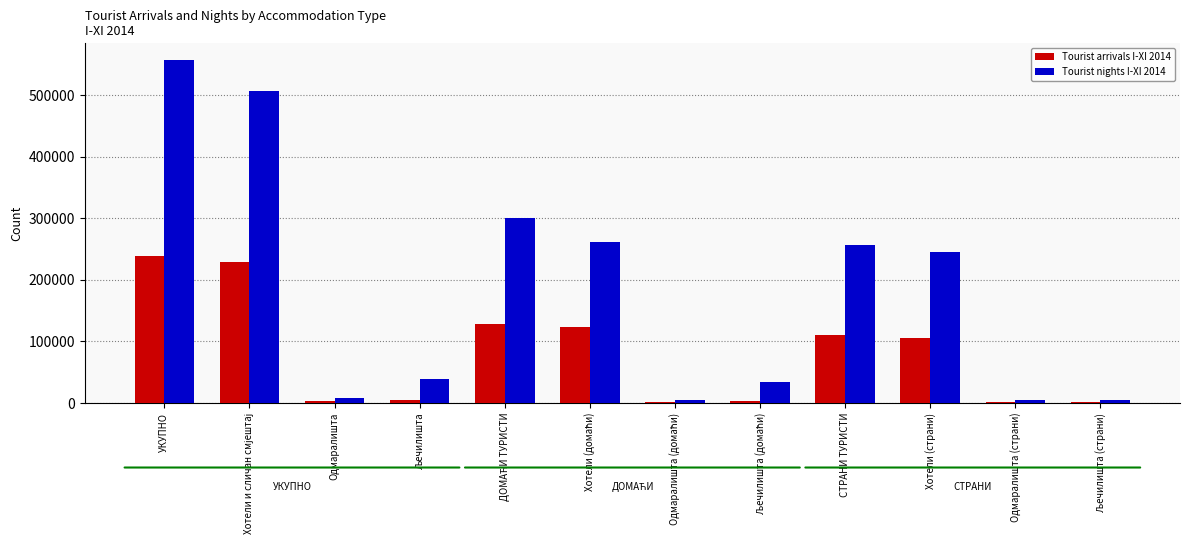

At which category is the sum across all series the highest?

УКУПНО